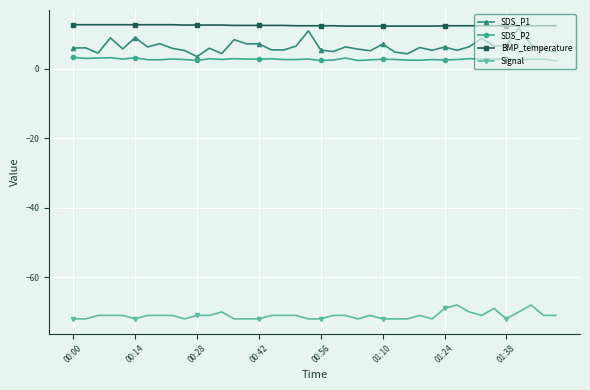

What is the minimum value shown in the chart?

-72.0